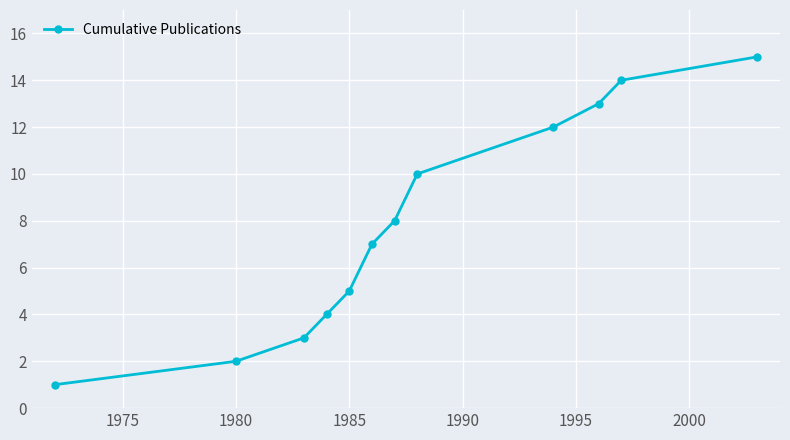

What is the maximum value shown in the chart?

15